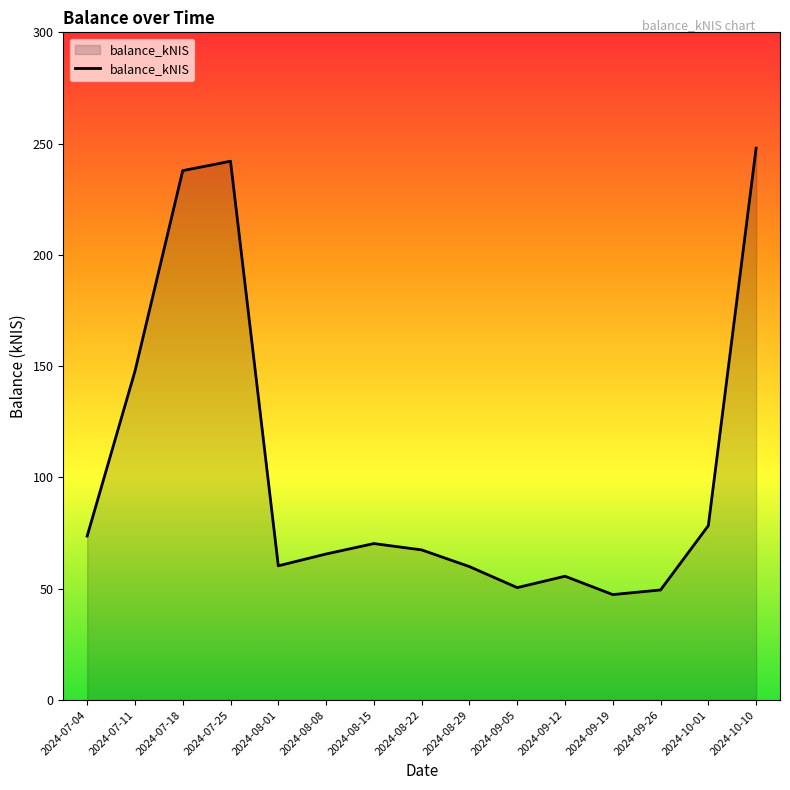

What position from the left is 2024-08-08?

6